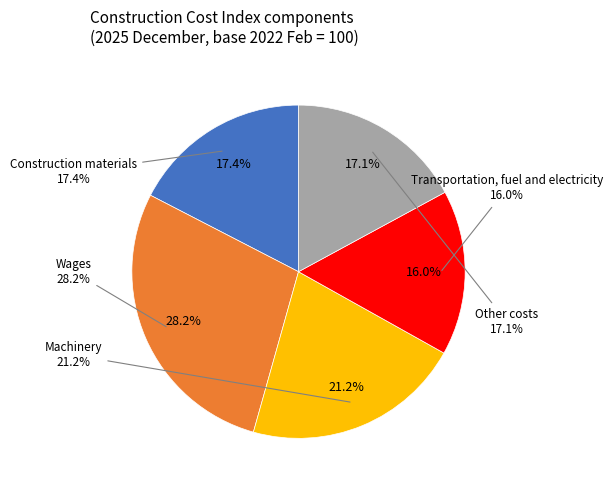

How much of the chart is everything except Construction materials?

82.6%